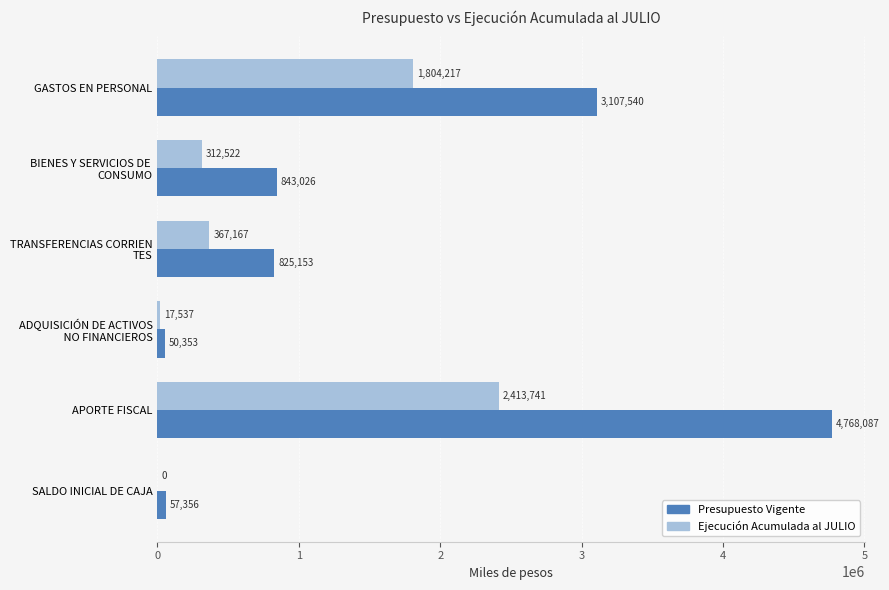

The value of Presupuesto Vigente at GASTOS EN PERSONAL is 3107540. True or false?

True